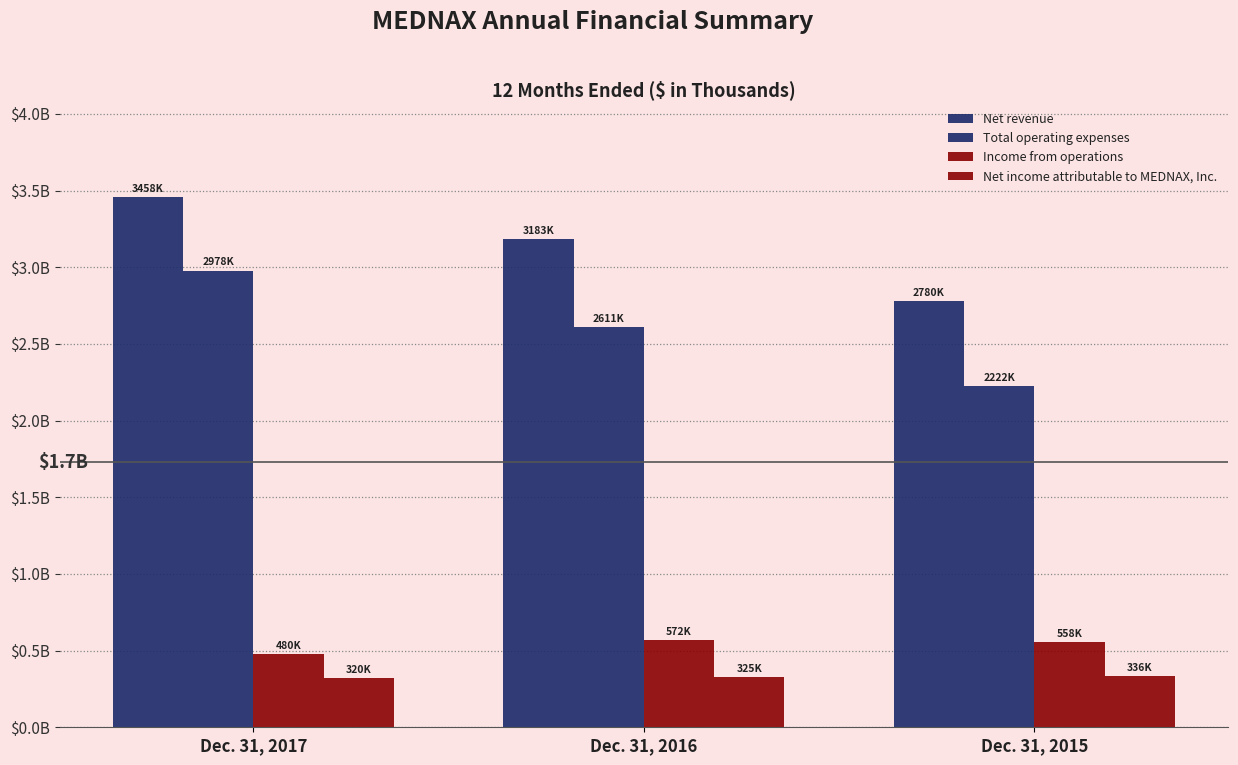

Where is Net income attributable to MEDNAX, Inc. nearest to the value 328346?

Dec. 31, 2016